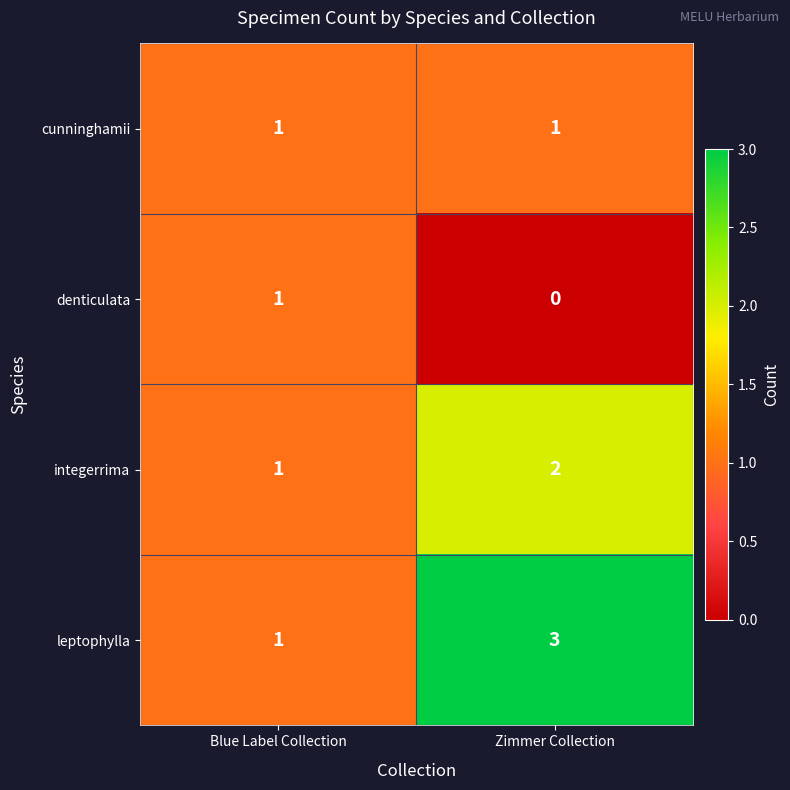

How many categories are shown in the chart?

2